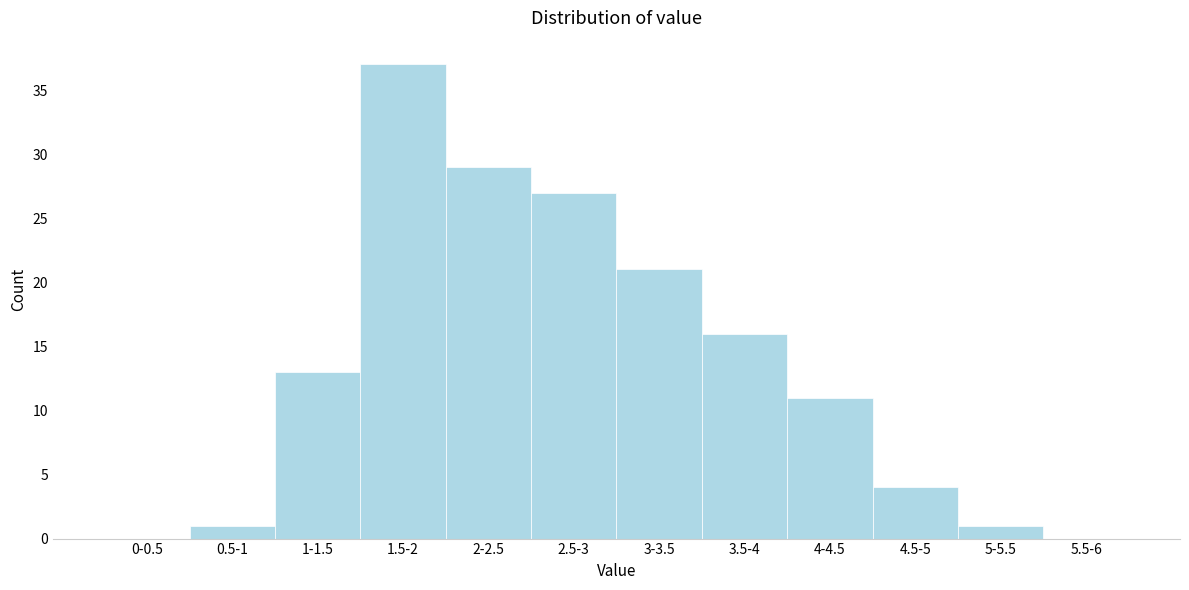

Reading right to left, what are all the values shown in this chart?

5.5-6=0	5-5.5=1	4.5-5=4	4-4.5=11	3.5-4=16	3-3.5=21	2.5-3=27	2-2.5=29	1.5-2=37	1-1.5=13	0.5-1=1	0-0.5=0